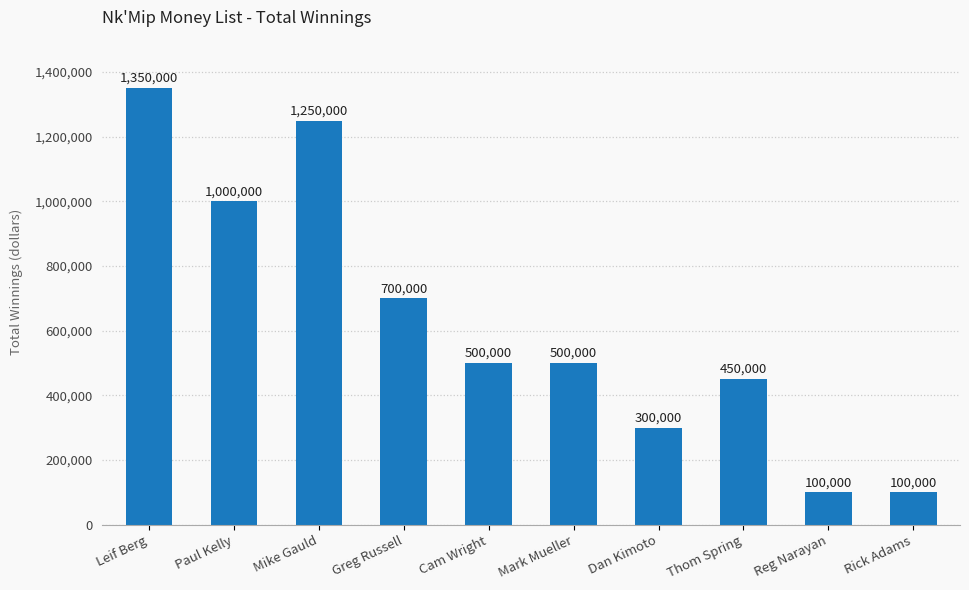

What is the average value?

625000